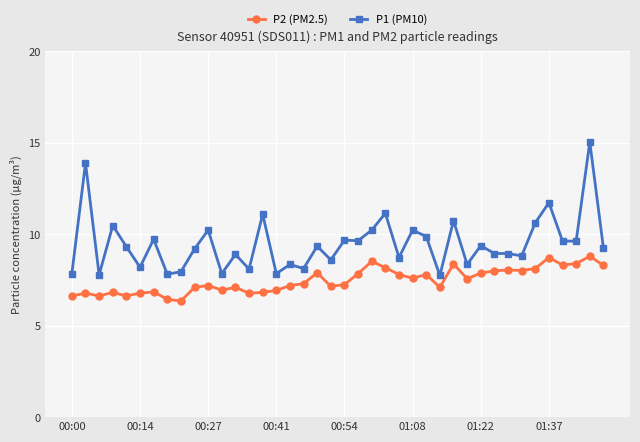

Is this an area chart (filled region under the line)?

No